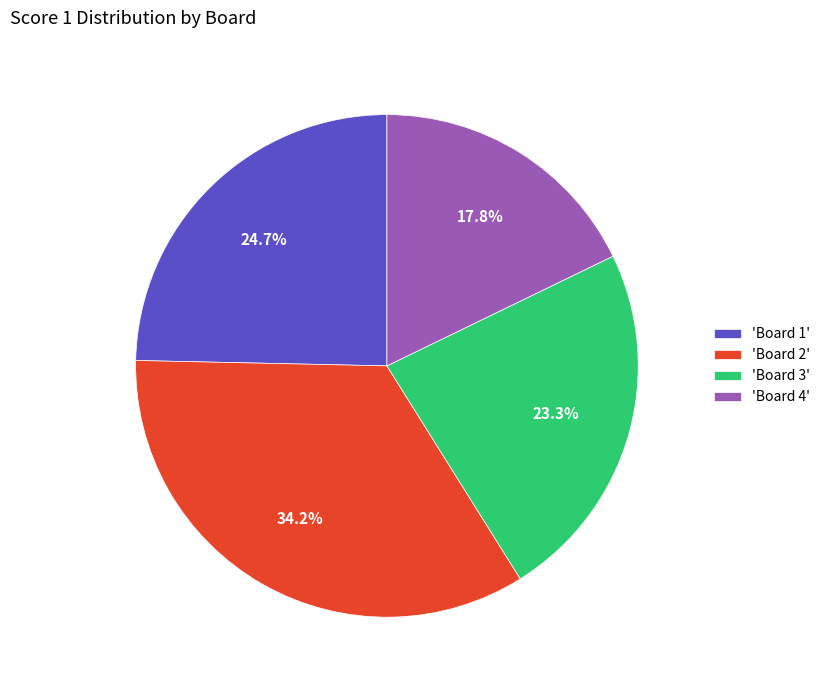

Do 'Board 3' and 'Board 4' together represent more than half of the pie?

No